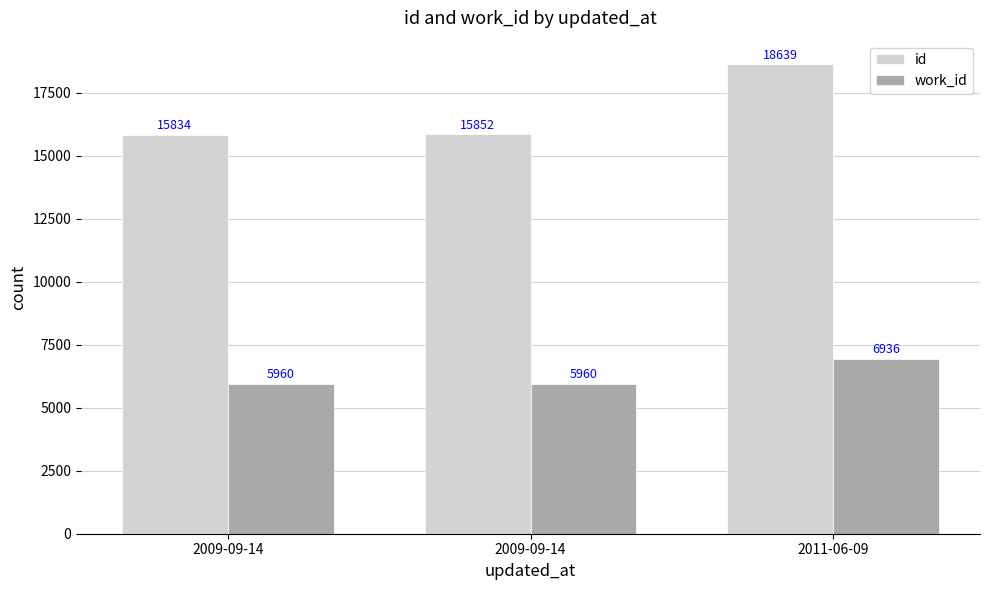

How many data points in id are less than 15852?

1